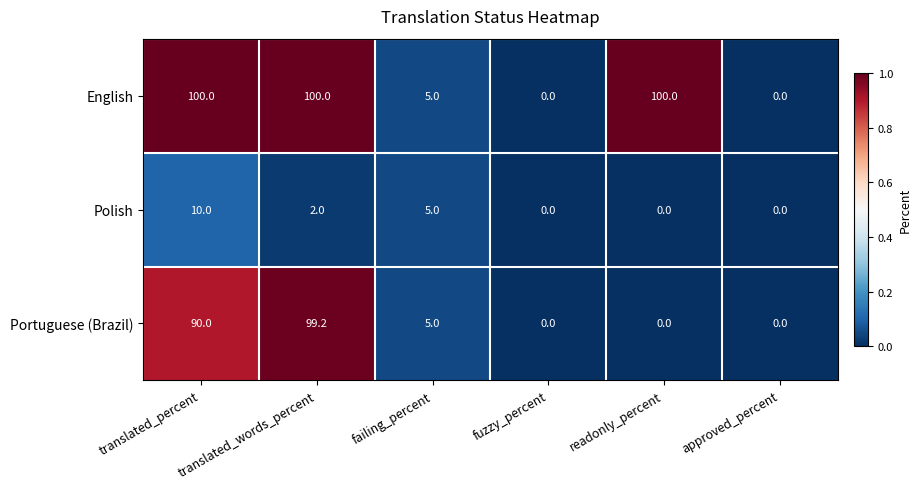

Rank the series by their average value, from highest to lowest.

English, Portuguese (Brazil), Polish